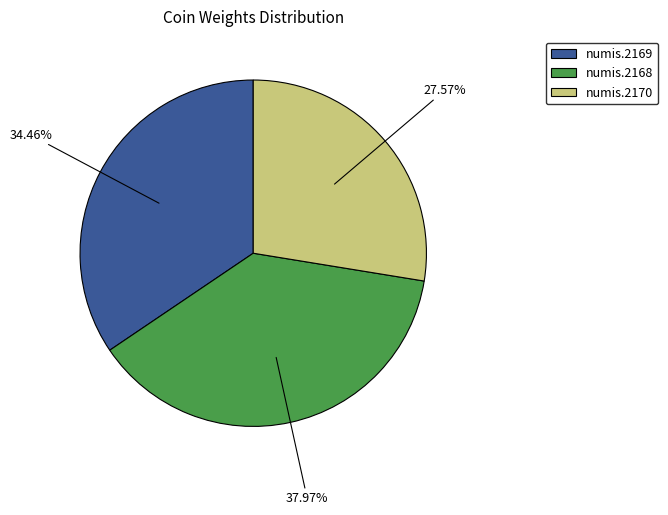

Between numis.2169 and numis.2168, which is larger?

numis.2168